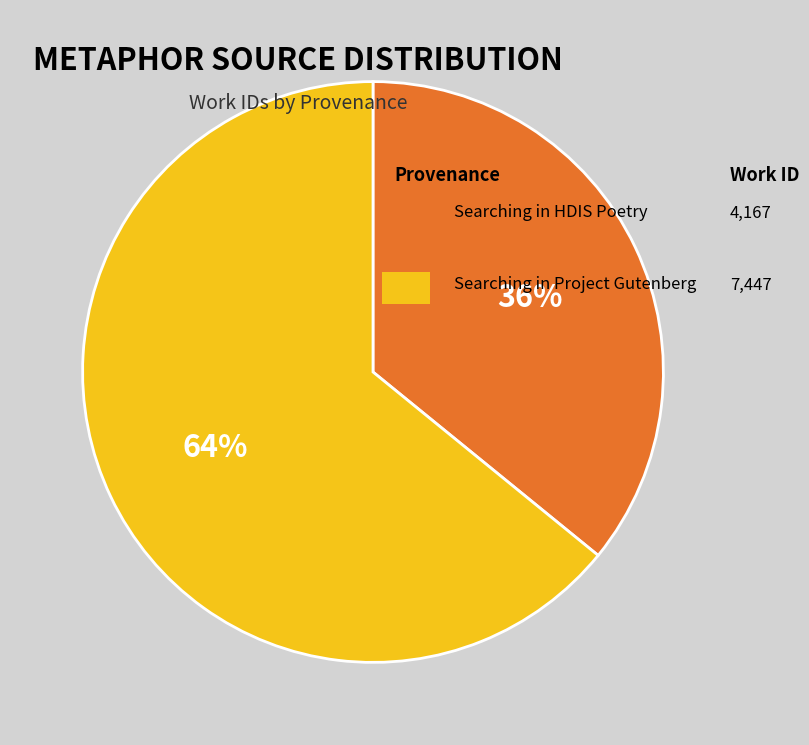

To the nearest percent, what is the average slice percentage?

50%